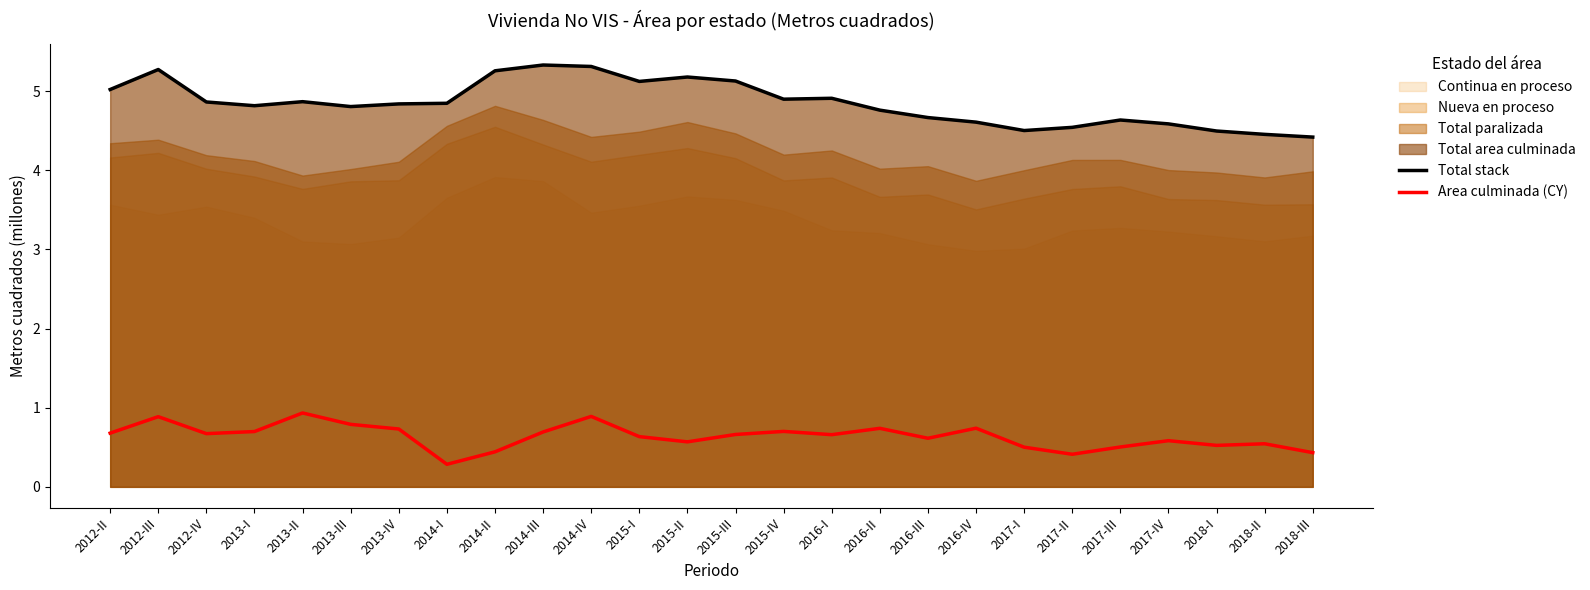

What is the total value across all series at 2016-IV?

5.4